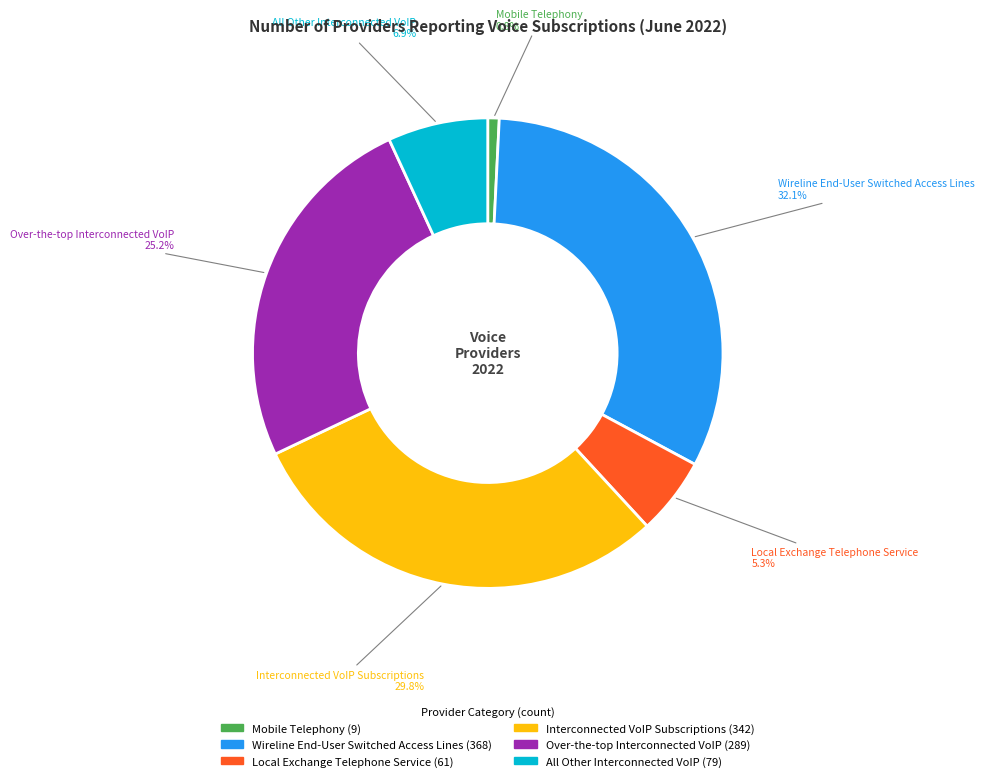

True or false: Mobile Telephony accounts for 1% of the total.

True